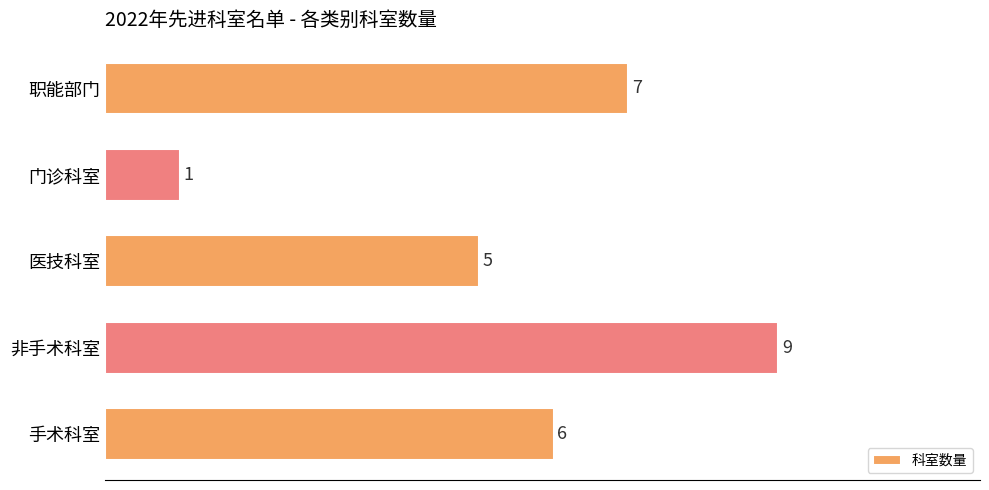

Rank the categories by value from lowest to highest.

门诊科室, 医技科室, 手术科室, 职能部门, 非手术科室